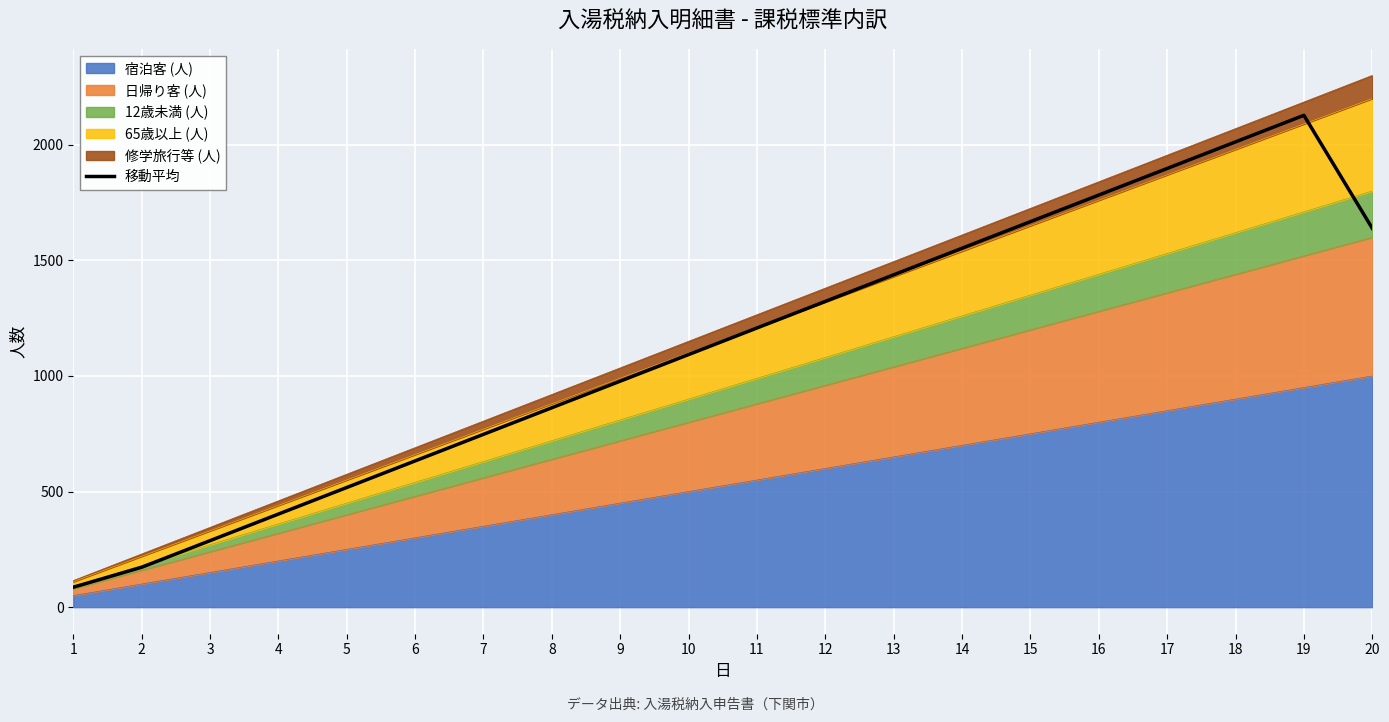

Reading left to right, extract all data points from this chart.

86.2	172.5	287.5	402.5	517.5	632.5	747.5	862.5	977.5	1092.5	1207.5	1322.5	1437.5	1552.5	1667.5	1782.5	1897.5	2012.5	2127.5	1638.8